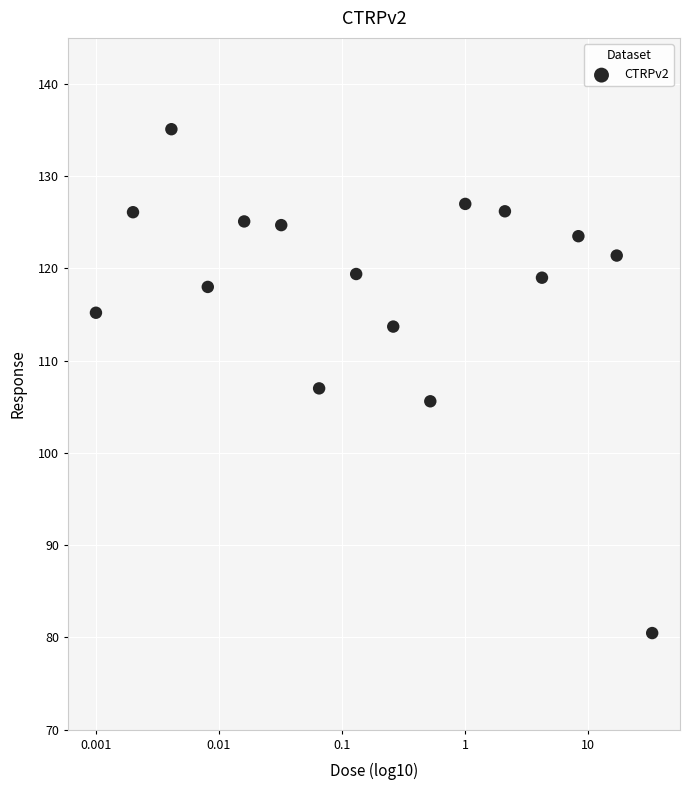

What is the range of X values (max minus min)?

4.5